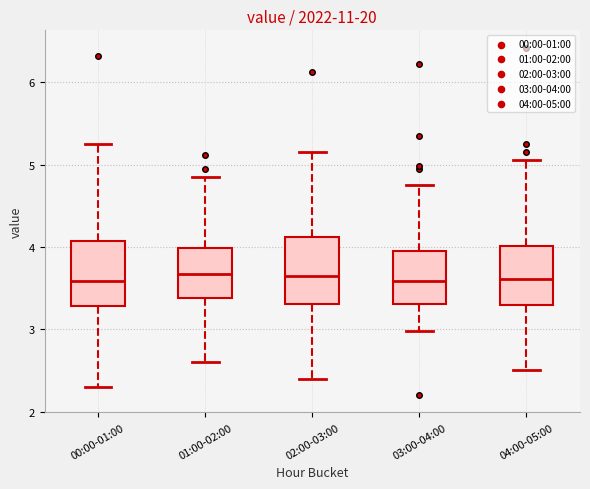

Reading left to right, read every box against the y-axis: the position of its median line, the range the box covers, and the ends of its whiskers. The values are not printed on the chart, so give them approximately, as read against the axis.

00:00-01:00: median 3.6, box 3.3 to 4.1, whiskers 2.3 to 5.3
01:00-02:00: median 3.7, box 3.4 to 4.0, whiskers 2.6 to 4.9
02:00-03:00: median 3.7, box 3.3 to 4.1, whiskers 2.4 to 5.2
03:00-04:00: median 3.6, box 3.3 to 4.0, whiskers 3.0 to 4.8
04:00-05:00: median 3.6, box 3.3 to 4.0, whiskers 2.5 to 5.1